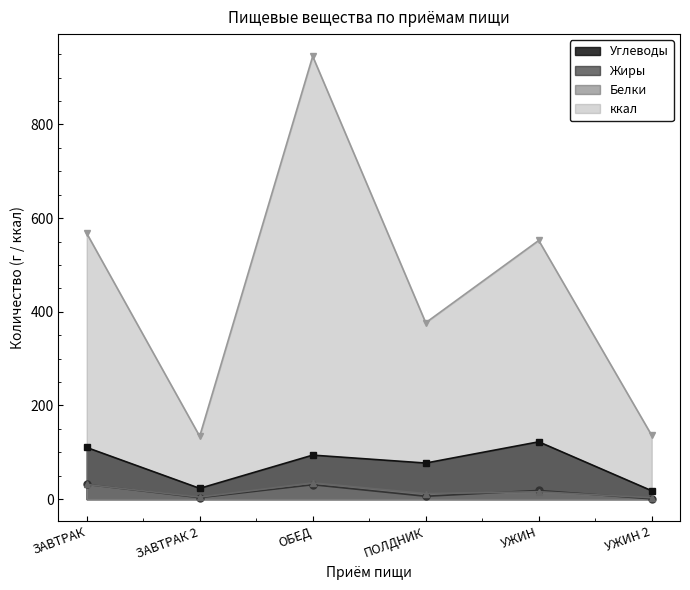

Reading left to right, what are all the values shown in this chart?

Углеводы: 110.3	23.0	94.0	77.0	122.4	17.8
Жиры: 31.3	3.1	30.8	6.1	18.5	0.6
Белки: 31.2	4.3	34.6	11.8	15.8	2.9
ккал: 567.7	134.2	945.7	376.6	552.4	136.0